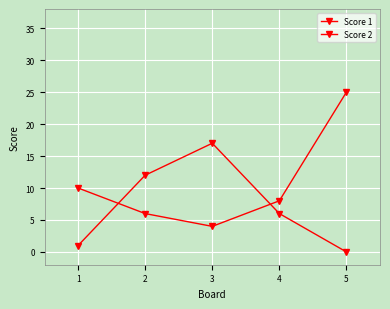

Is it true that Score 2 equals -10 at 5?

False